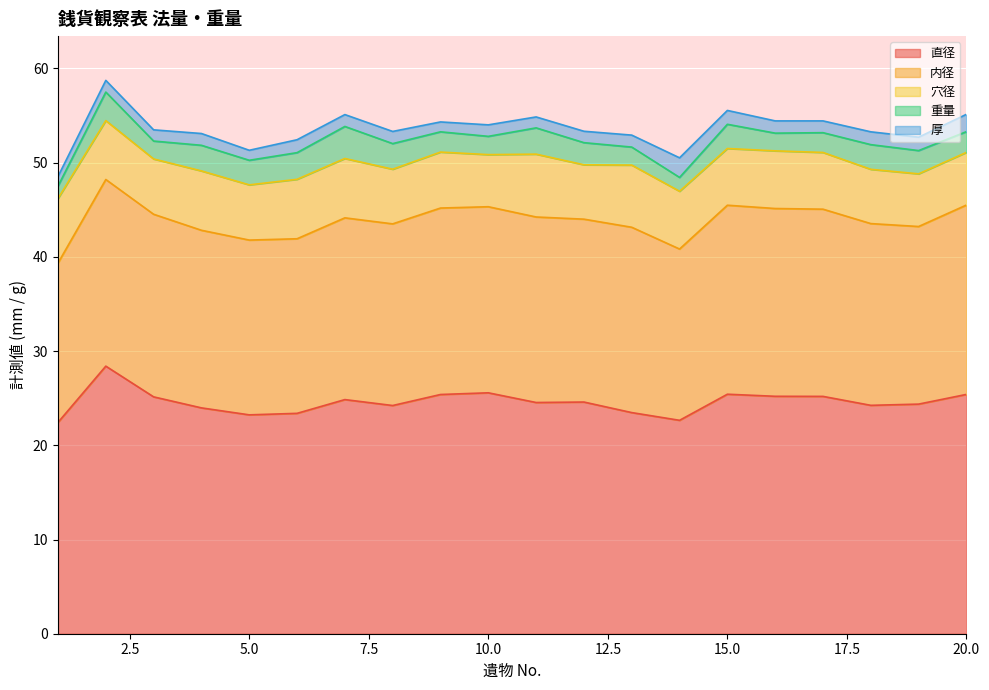

Which series changed the most between 6 and 20?

直径